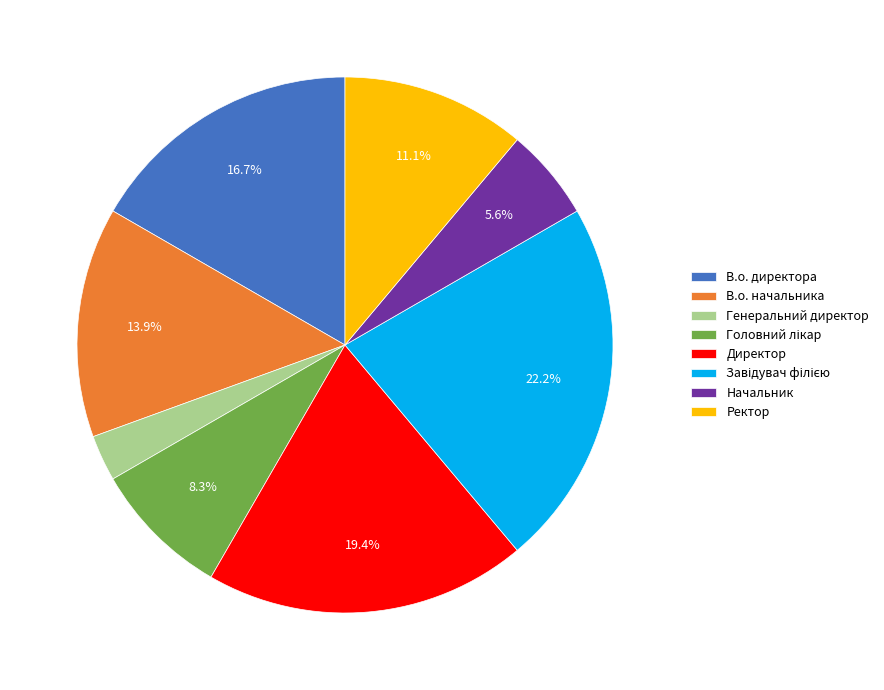

Is there any slice that represents more than half of the pie?

No